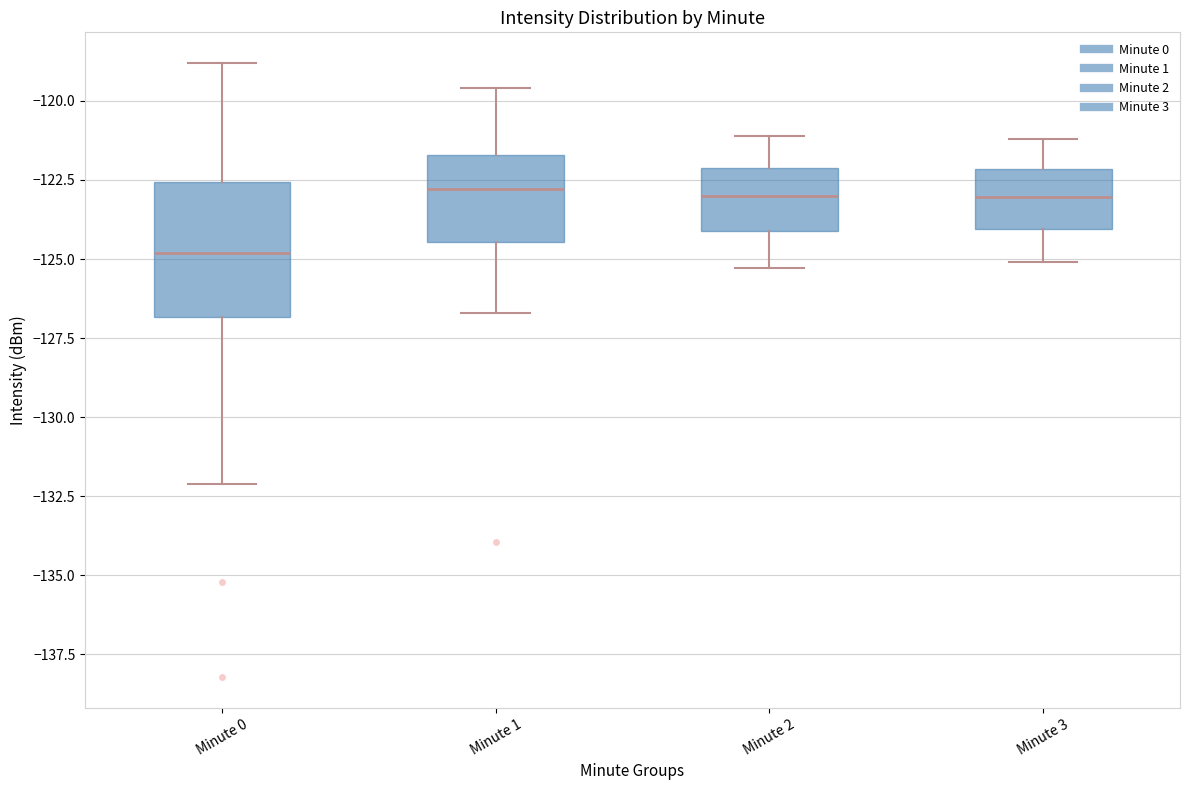

Which box is the tallest, from its lower edge to its upper edge?

Minute 0